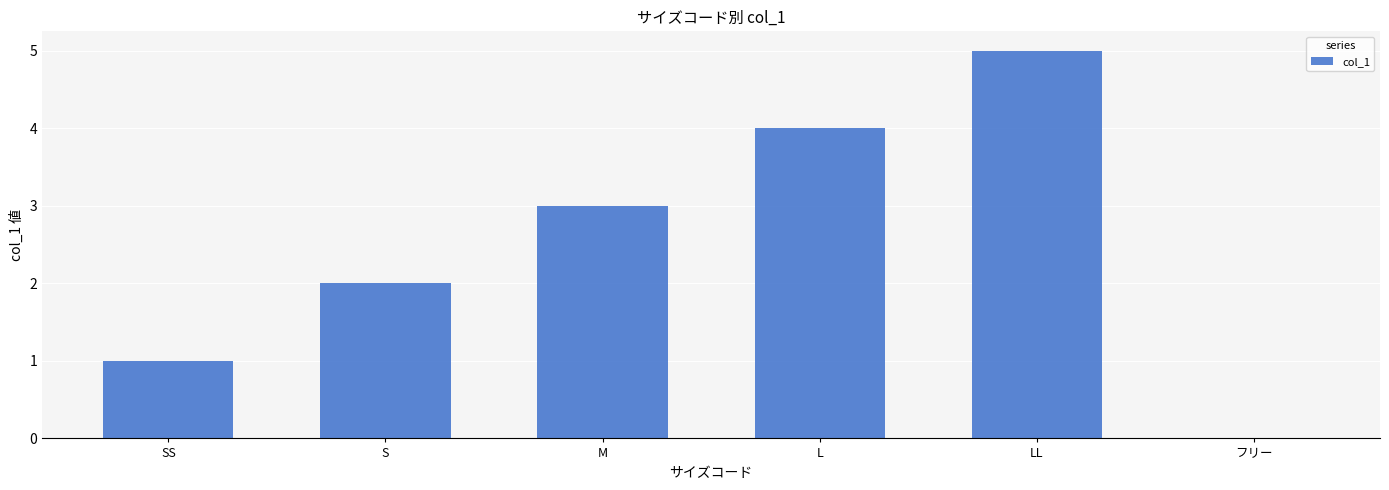

What is the sum of all values?

15